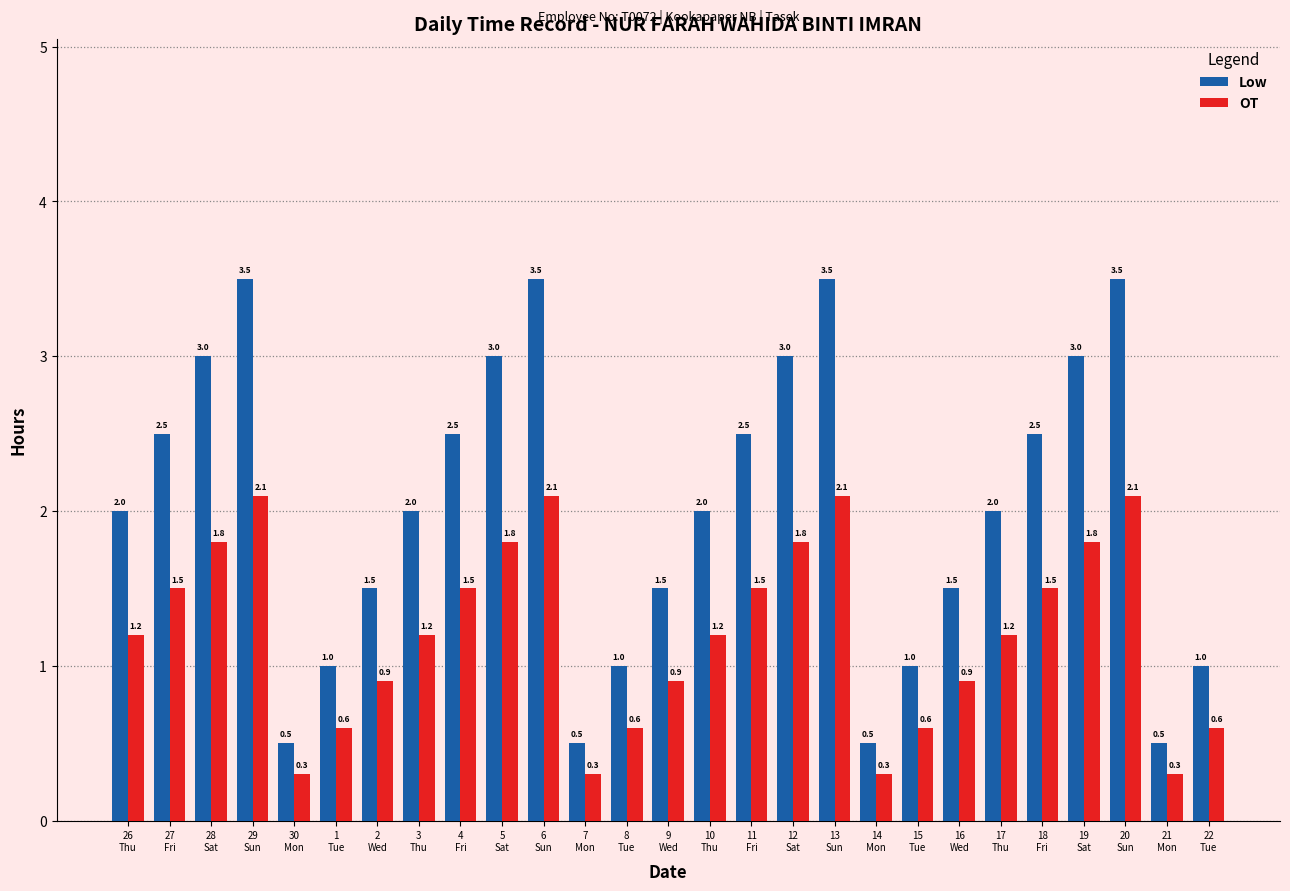

Reading left to right, what are all the values shown in this chart?

Low: 26
Thu=2.0	27
Fri=2.5	28
Sat=3.0	29
Sun=3.5	30
Mon=0.5	1
Tue=1.0	2
Wed=1.5	3
Thu=2.0	4
Fri=2.5	5
Sat=3.0	6
Sun=3.5	7
Mon=0.5	8
Tue=1.0	9
Wed=1.5	10
Thu=2.0	11
Fri=2.5	12
Sat=3.0	13
Sun=3.5	14
Mon=0.5	15
Tue=1.0	16
Wed=1.5	17
Thu=2.0	18
Fri=2.5	19
Sat=3.0	20
Sun=3.5	21
Mon=0.5	22
Tue=1.0
OT: 26
Thu=1.2	27
Fri=1.5	28
Sat=1.8	29
Sun=2.1	30
Mon=0.3	1
Tue=0.6	2
Wed=0.9	3
Thu=1.2	4
Fri=1.5	5
Sat=1.8	6
Sun=2.1	7
Mon=0.3	8
Tue=0.6	9
Wed=0.9	10
Thu=1.2	11
Fri=1.5	12
Sat=1.8	13
Sun=2.1	14
Mon=0.3	15
Tue=0.6	16
Wed=0.9	17
Thu=1.2	18
Fri=1.5	19
Sat=1.8	20
Sun=2.1	21
Mon=0.3	22
Tue=0.6